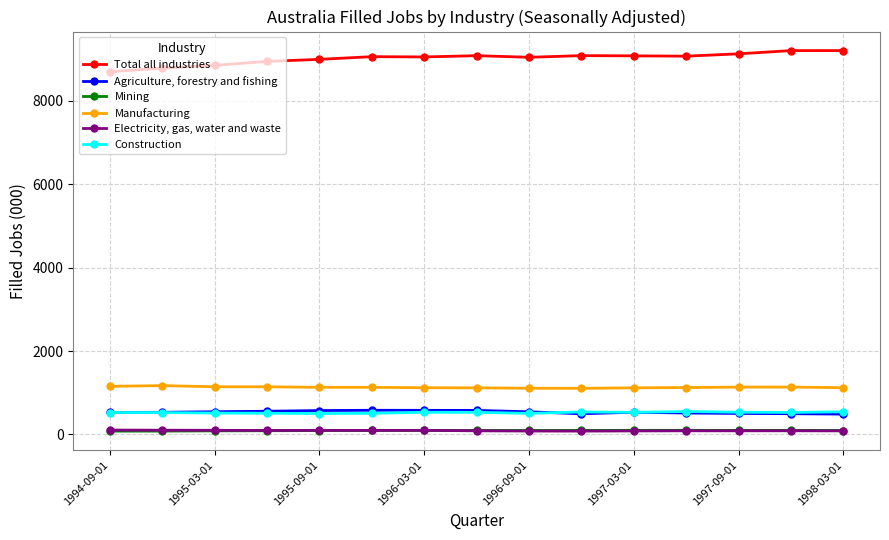

What is the difference between the second highest and second lowest values in the Electricity, gas, water and waste series?

19.7